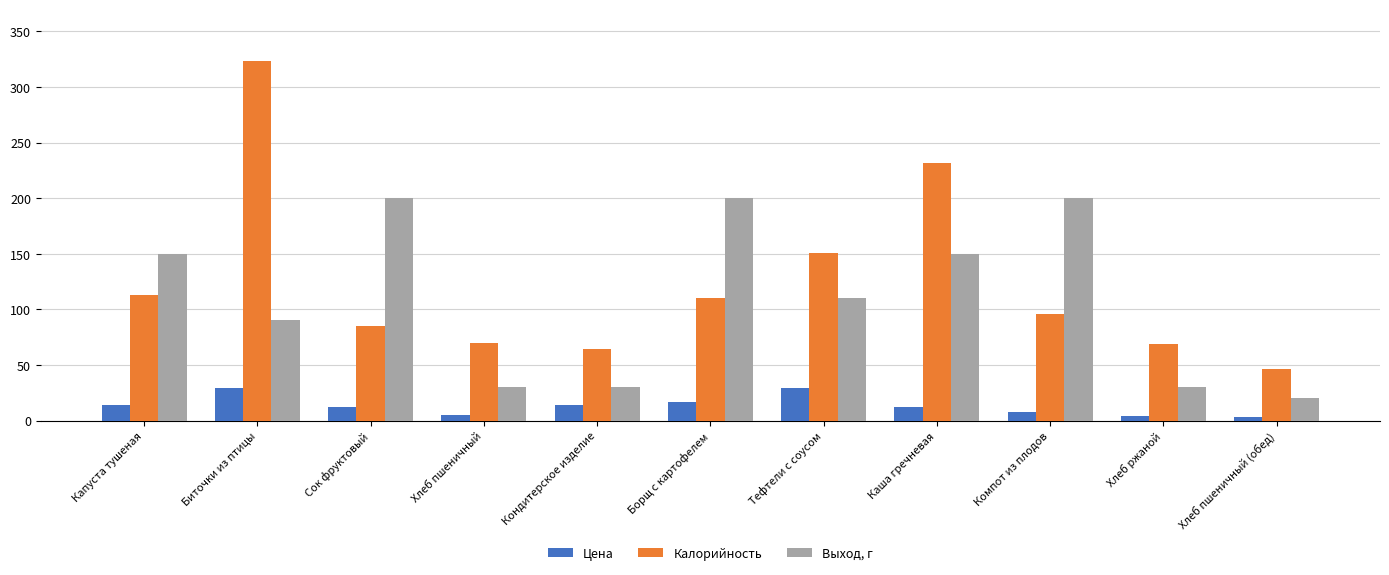

Is the value of Цена at Хлеб пшеничный greater than the value of Выход, г at Капуста тушеная?

No